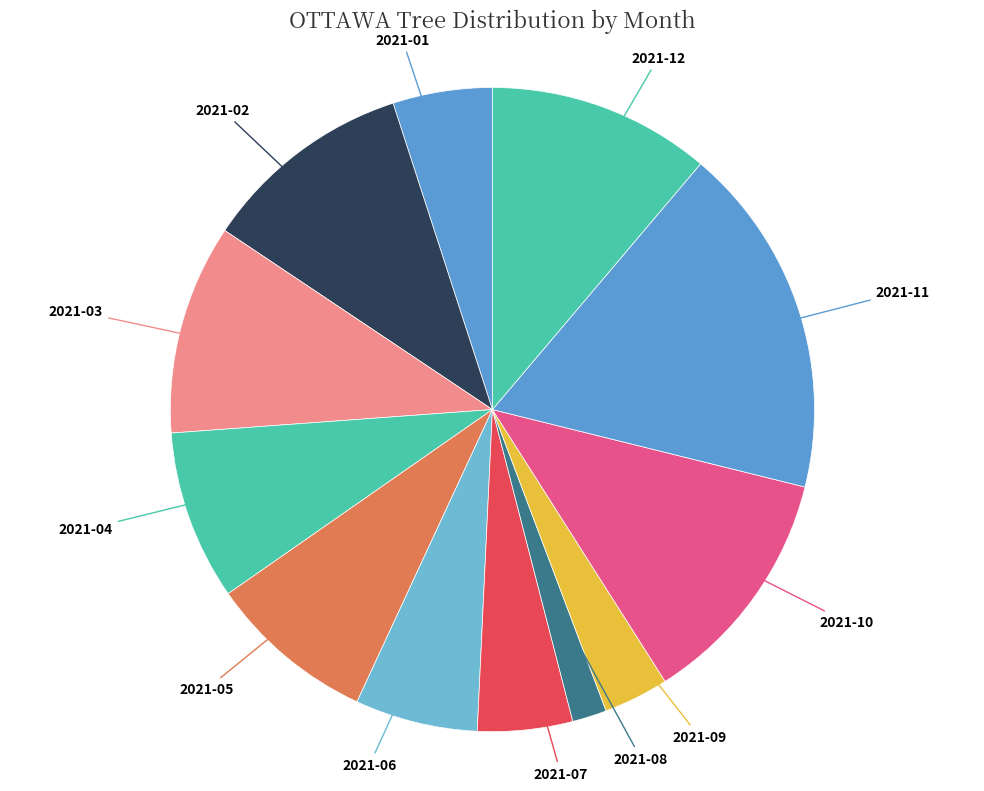

Is it true that 2021-11 is 33% of the pie?

False